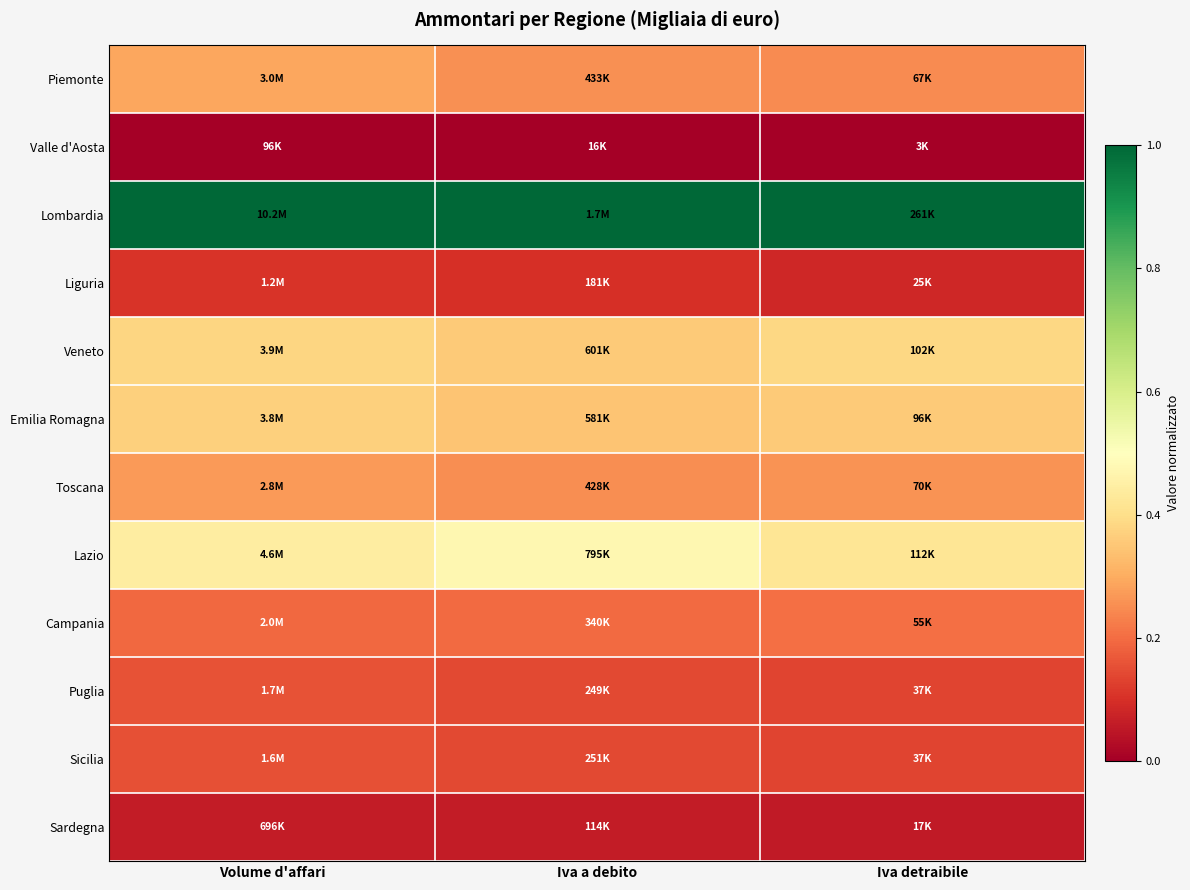

Reading right to left, transcribe all the data shown in this chart.

Piemonte: Iva detraibile=0.2	Iva a debito=0.3	Volume d'affari=0.3
Valle d'Aosta: Iva detraibile=0.0	Iva a debito=0.0	Volume d'affari=0.0
Lombardia: Iva detraibile=1.0	Iva a debito=1.0	Volume d'affari=1.0
Liguria: Iva detraibile=0.1	Iva a debito=0.1	Volume d'affari=0.1
Veneto: Iva detraibile=0.4	Iva a debito=0.4	Volume d'affari=0.4
Emilia Romagna: Iva detraibile=0.4	Iva a debito=0.3	Volume d'affari=0.4
Toscana: Iva detraibile=0.3	Iva a debito=0.3	Volume d'affari=0.3
Lazio: Iva detraibile=0.4	Iva a debito=0.5	Volume d'affari=0.4
Campania: Iva detraibile=0.2	Iva a debito=0.2	Volume d'affari=0.2
Puglia: Iva detraibile=0.1	Iva a debito=0.1	Volume d'affari=0.2
Sicilia: Iva detraibile=0.1	Iva a debito=0.1	Volume d'affari=0.2
Sardegna: Iva detraibile=0.1	Iva a debito=0.1	Volume d'affari=0.1